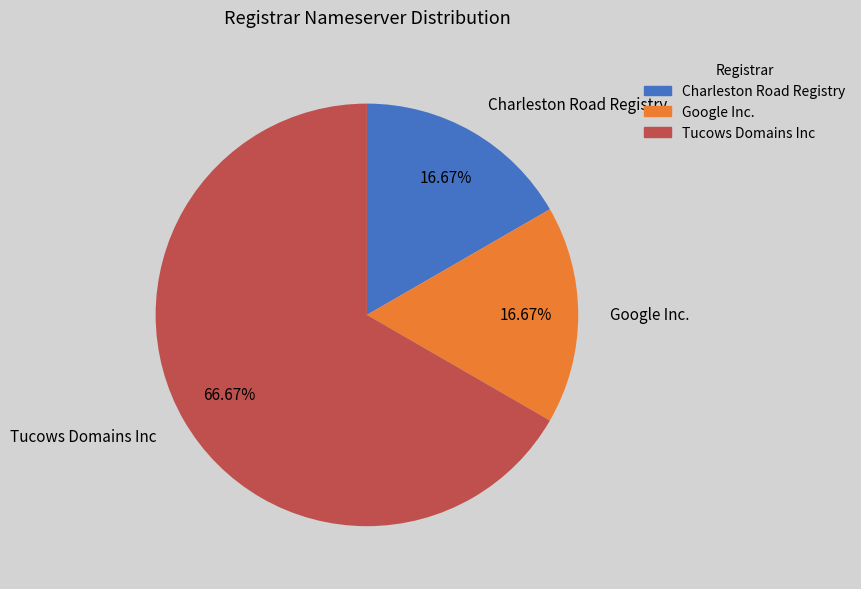

Does Google Inc. represent more than half of the total?

No